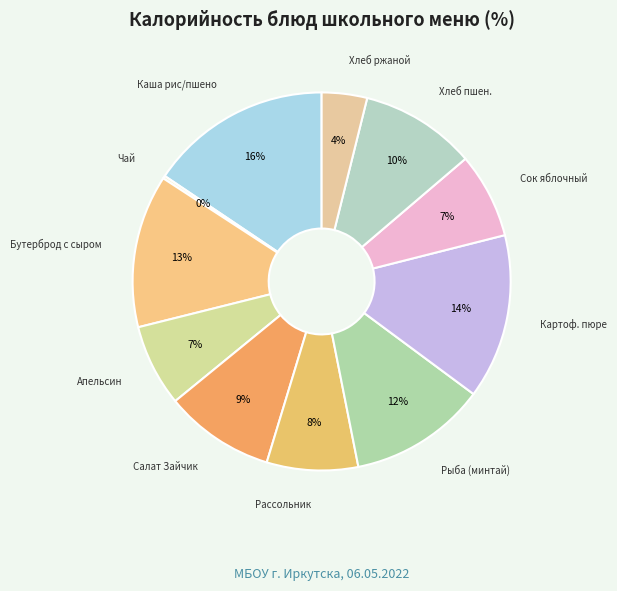

Does any single category account for the majority?

No